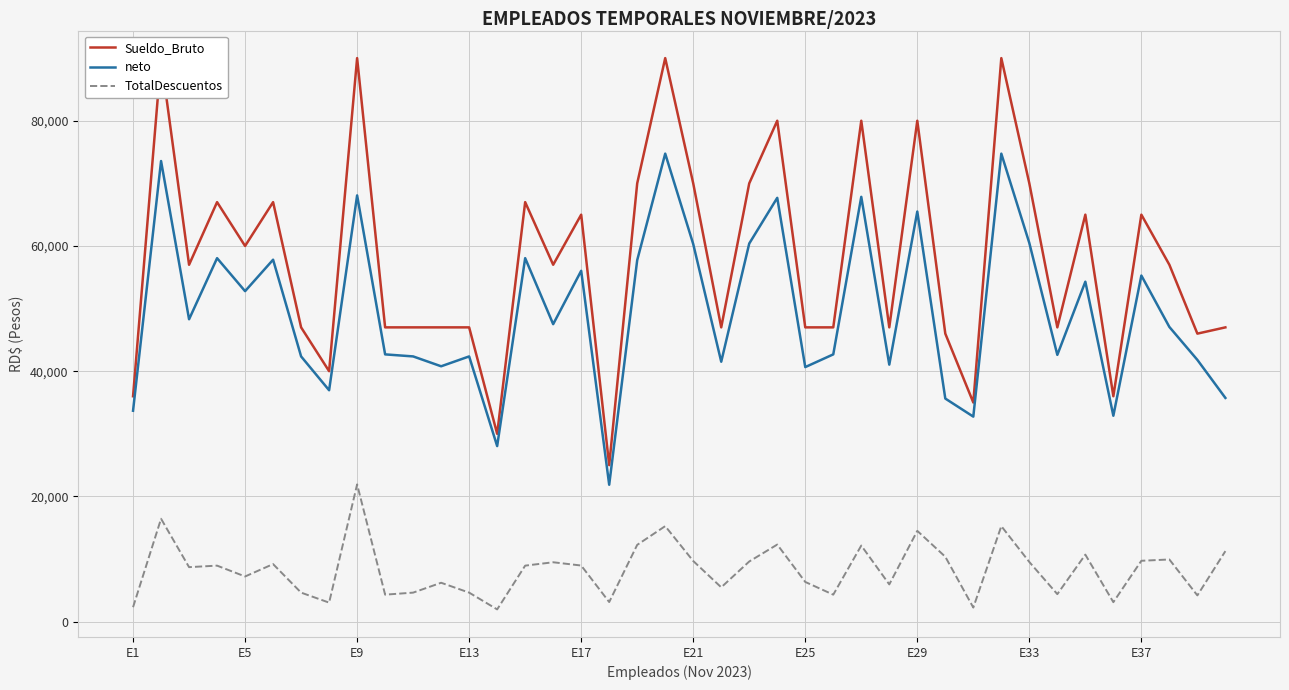

What is the highest value of the neto series?

74742.7